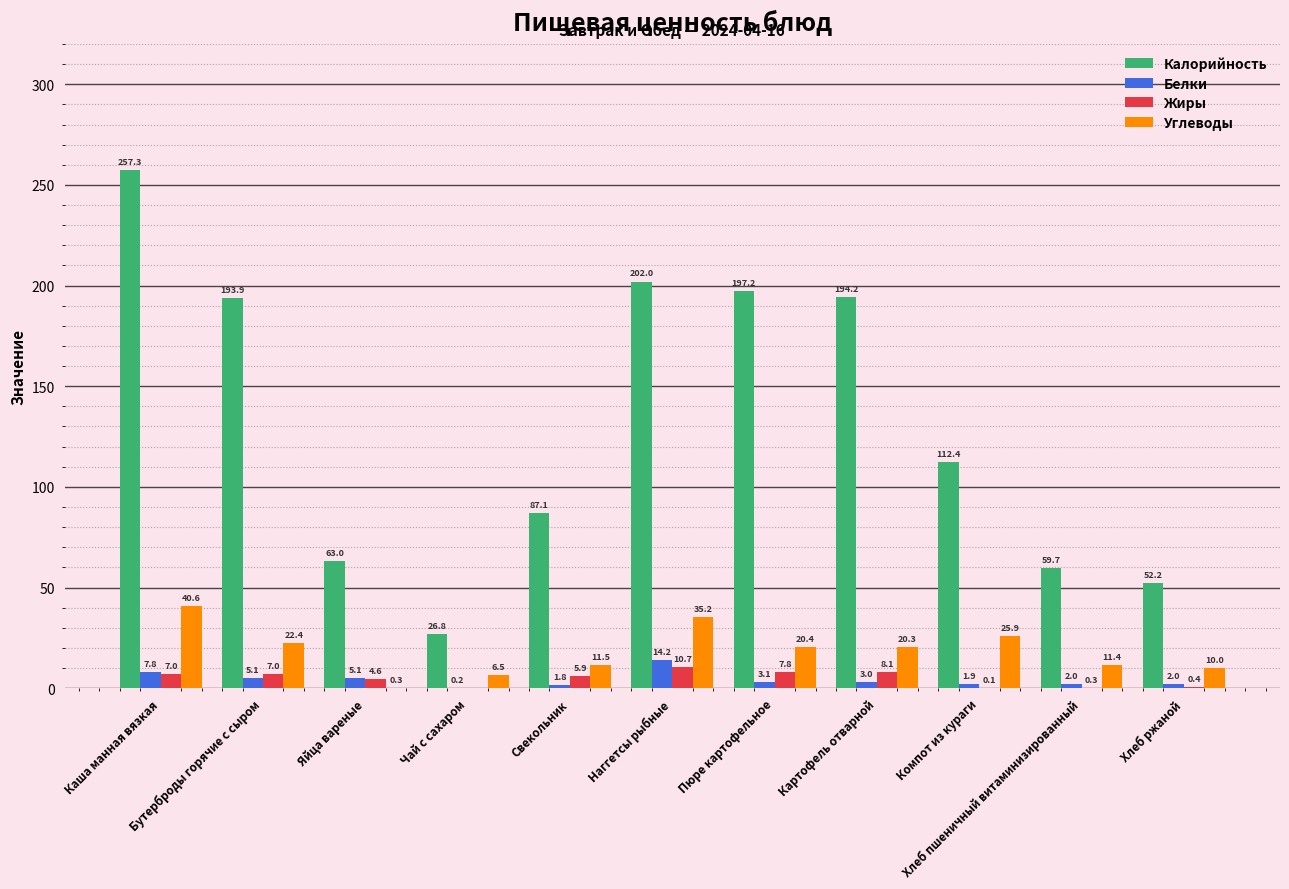

Which series has the largest total across all categories?

Калорийность